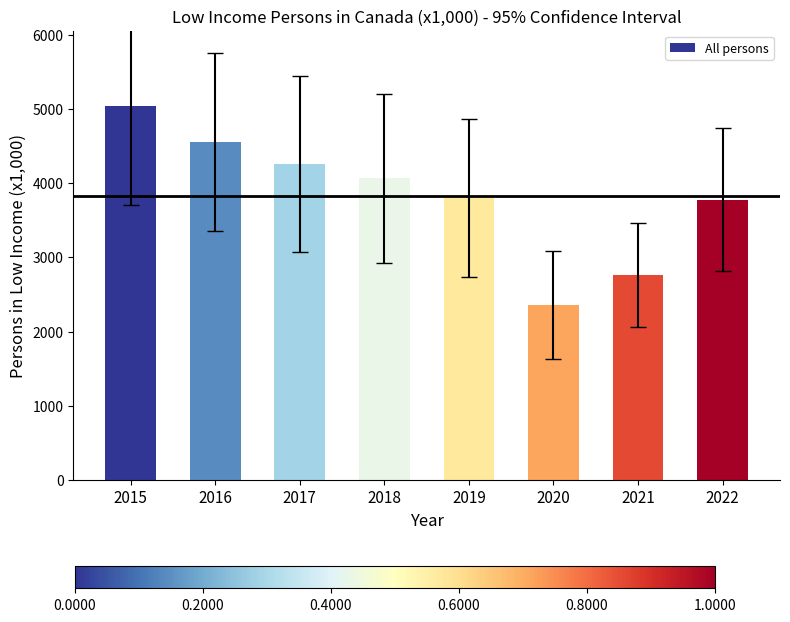

Which has a higher value, 2021 or 2016?

2016